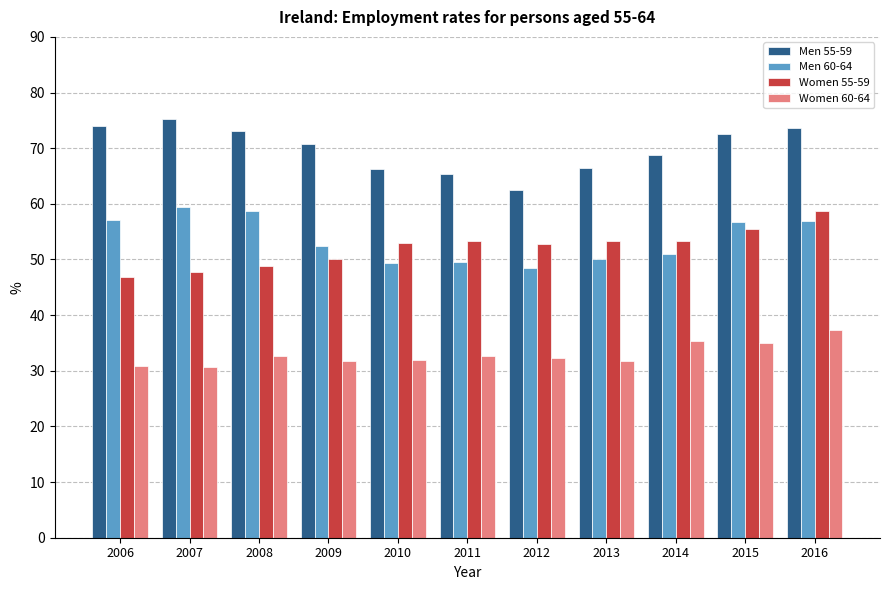

The Men 60-64 series shows 29.5 at 2006. True or false?

False